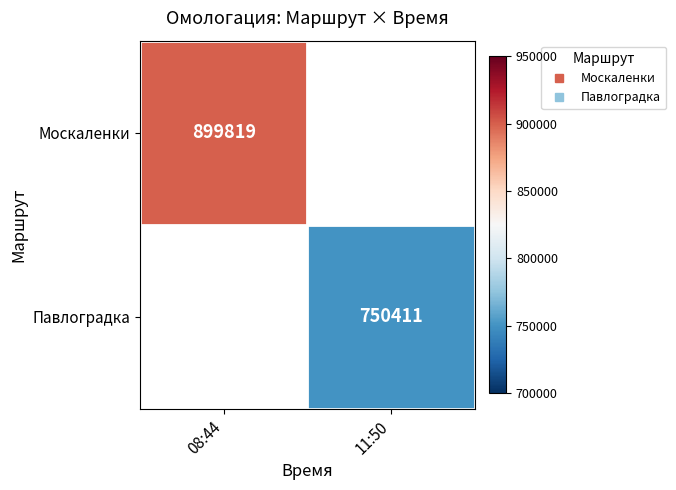

At which category does the chart reach its minimum across all series?

11:50